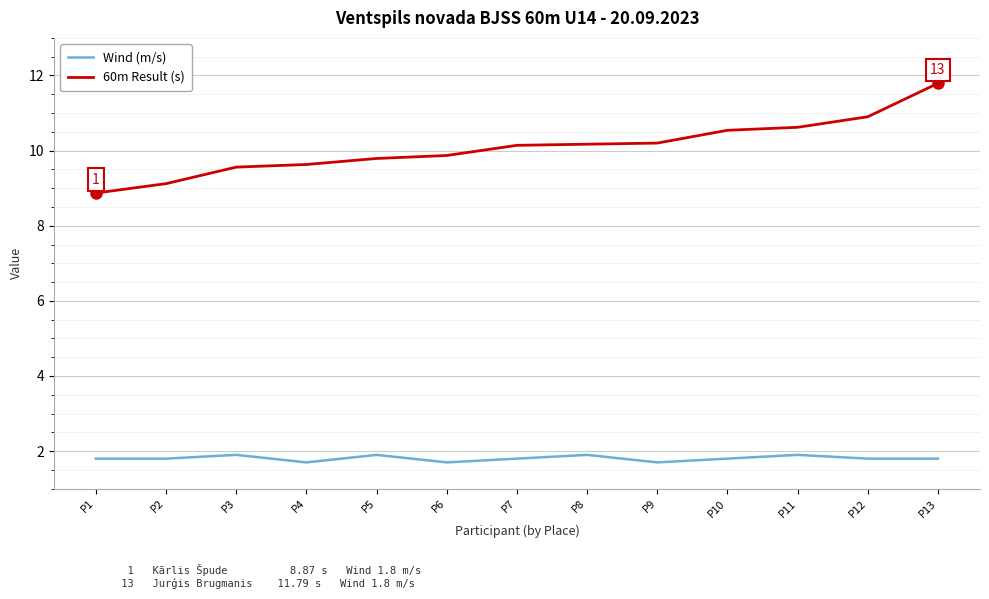

List the series in order of their peak value, highest first.

60m Result (s), Wind (m/s)